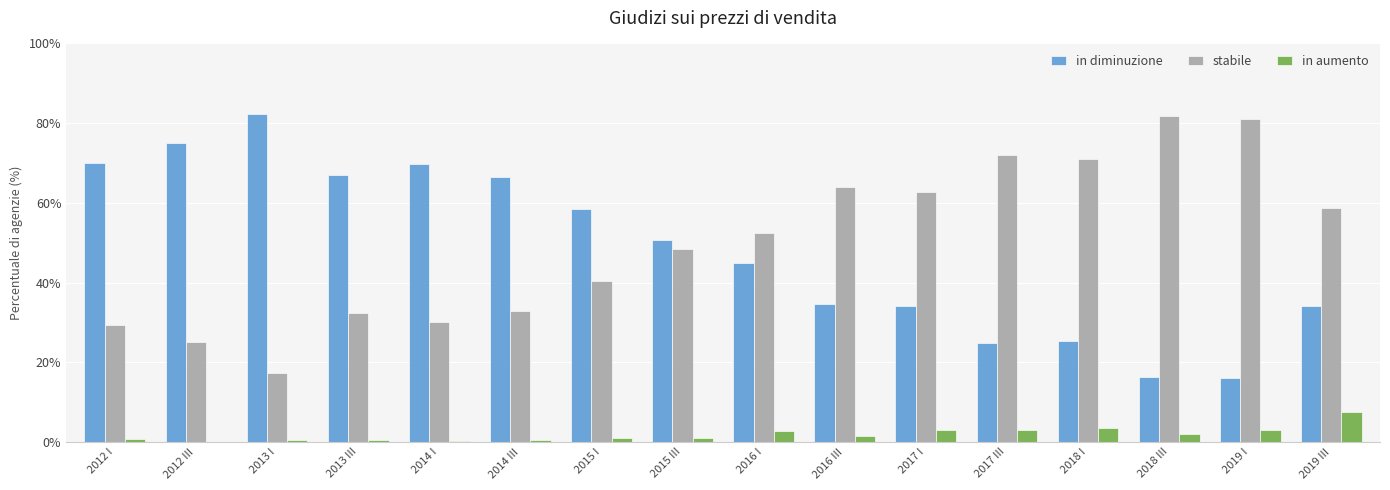

True or false: in aumento has a value of 2.9 at 2019 I.

True